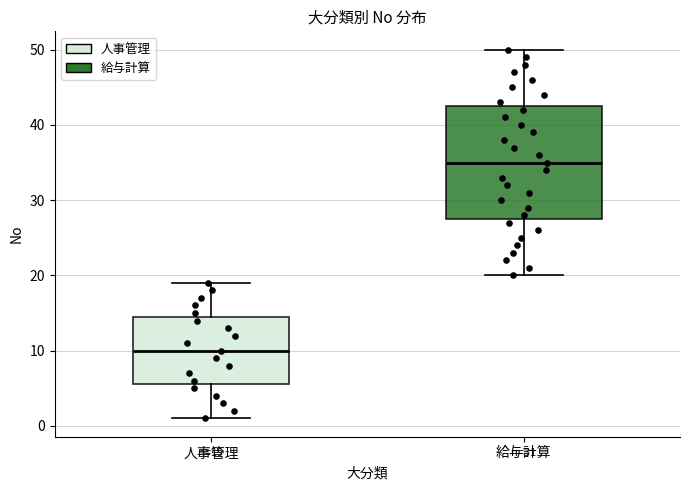

Which box's median line is the highest?

給与計算